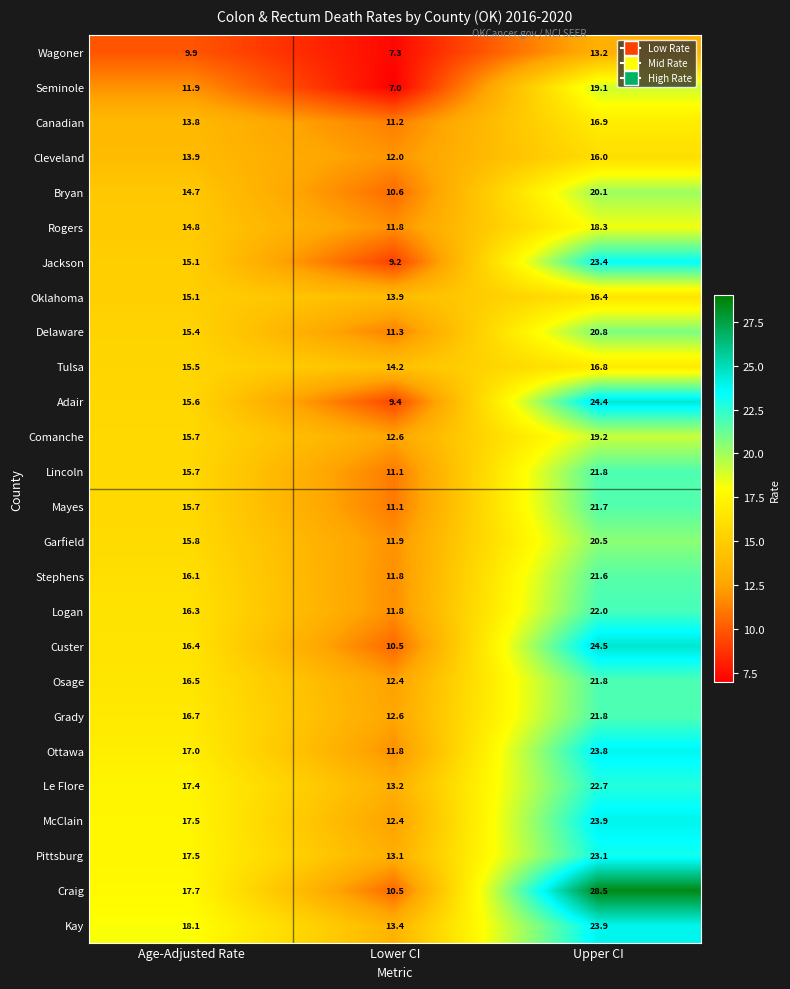

True or false: Custer has a value of 39.8 at Upper CI.

False